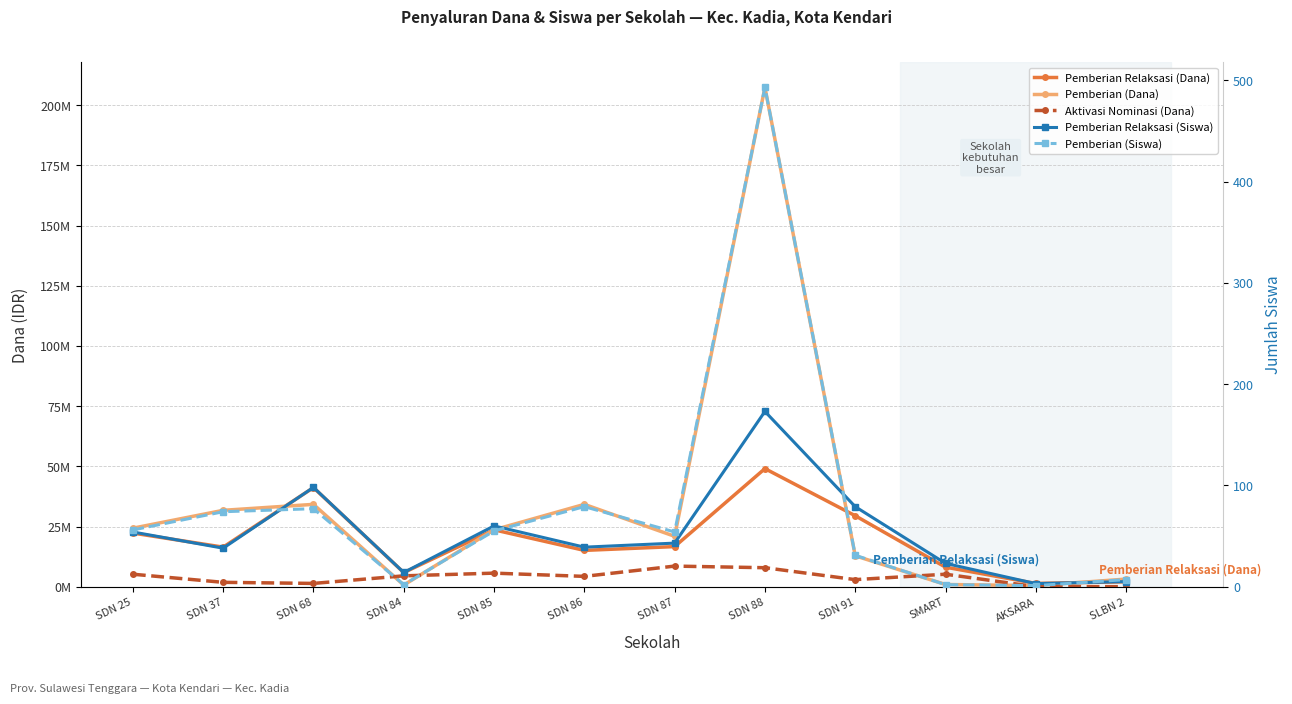

Which category has the lowest value across all series?

AKSARA